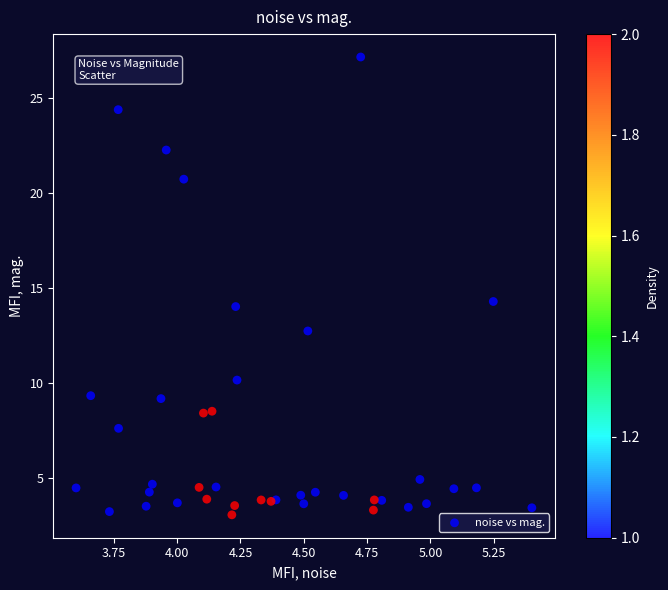

What Y value in the scatter plot is closest to 15?

14.3